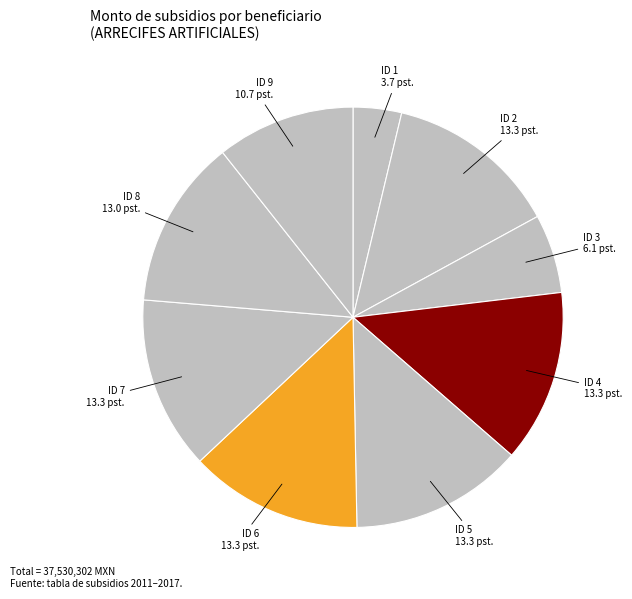

Count the number of slices in the pie.

9